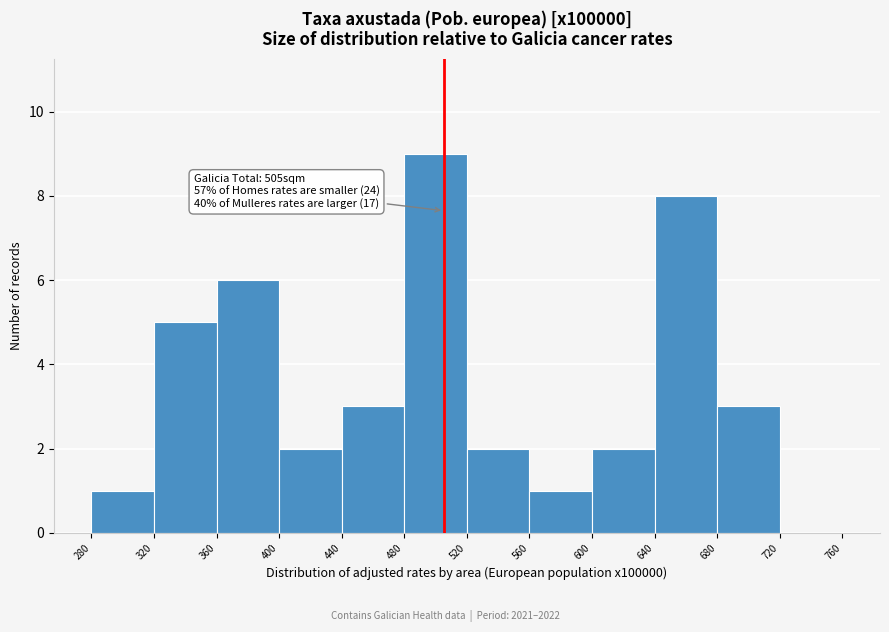

Which range on the x-axis has the tallest bar?

480 to 520